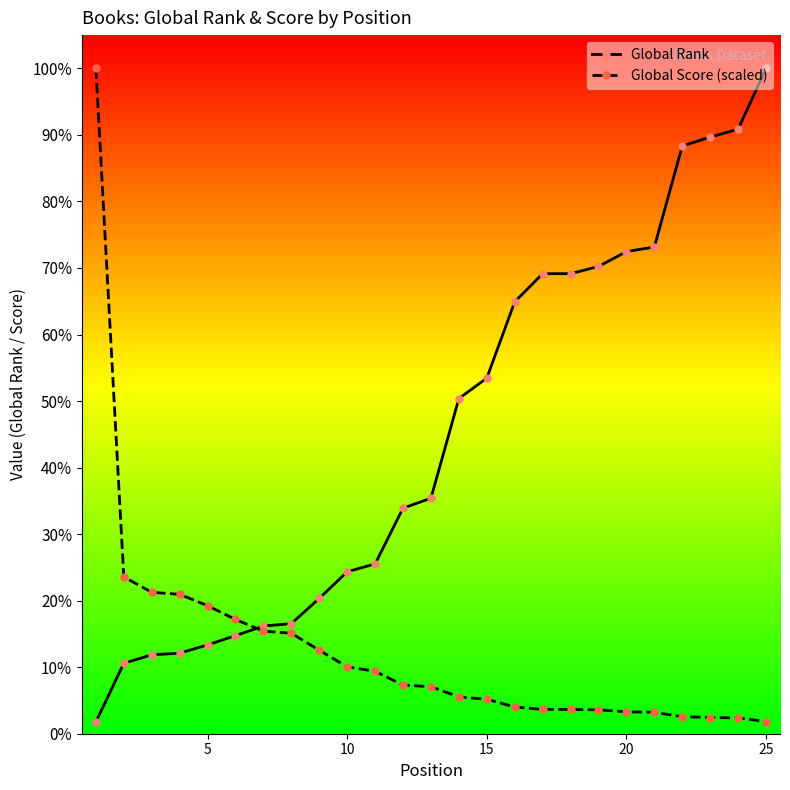

At which label is Global Score (scaled) closest to 4646?

5